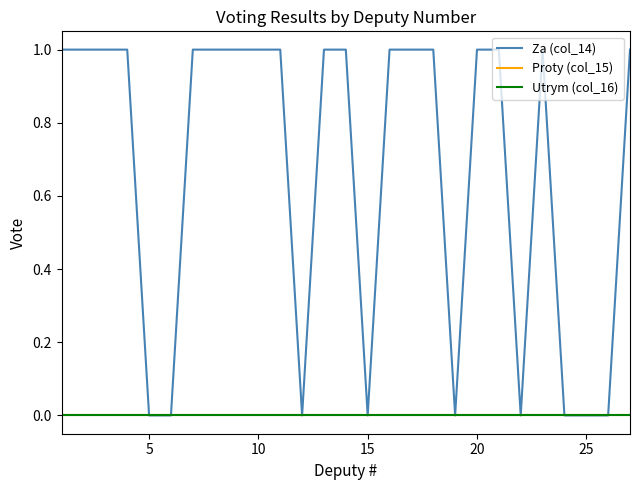

How many lines are shown in the chart?

3